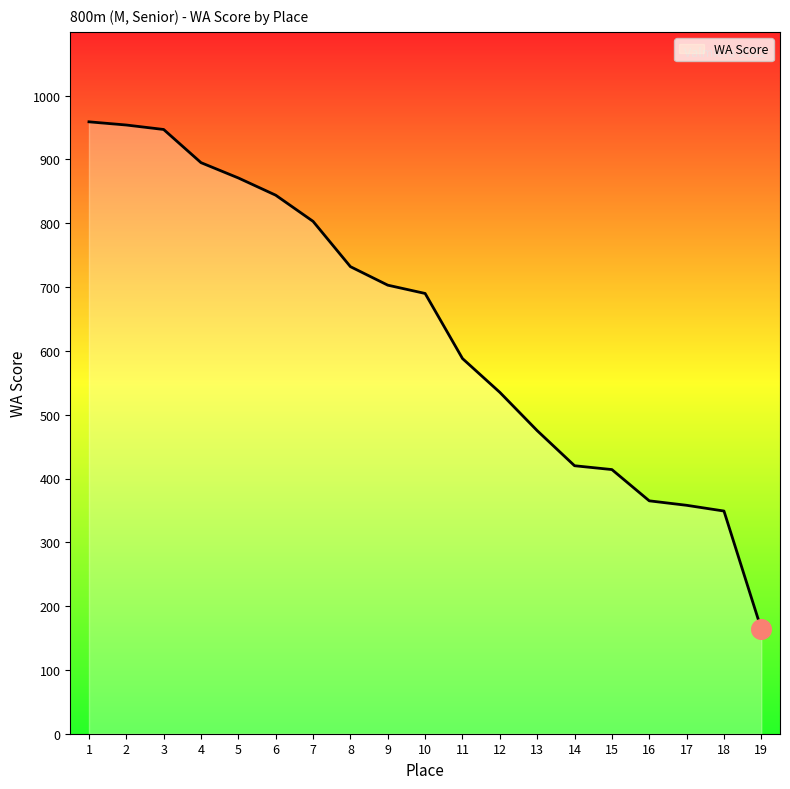

What is the change in value from 10 to 18?

-341